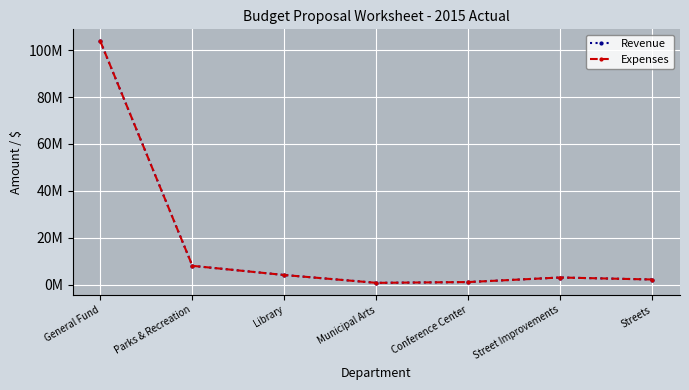

Is this an area chart (filled region under the line)?

No